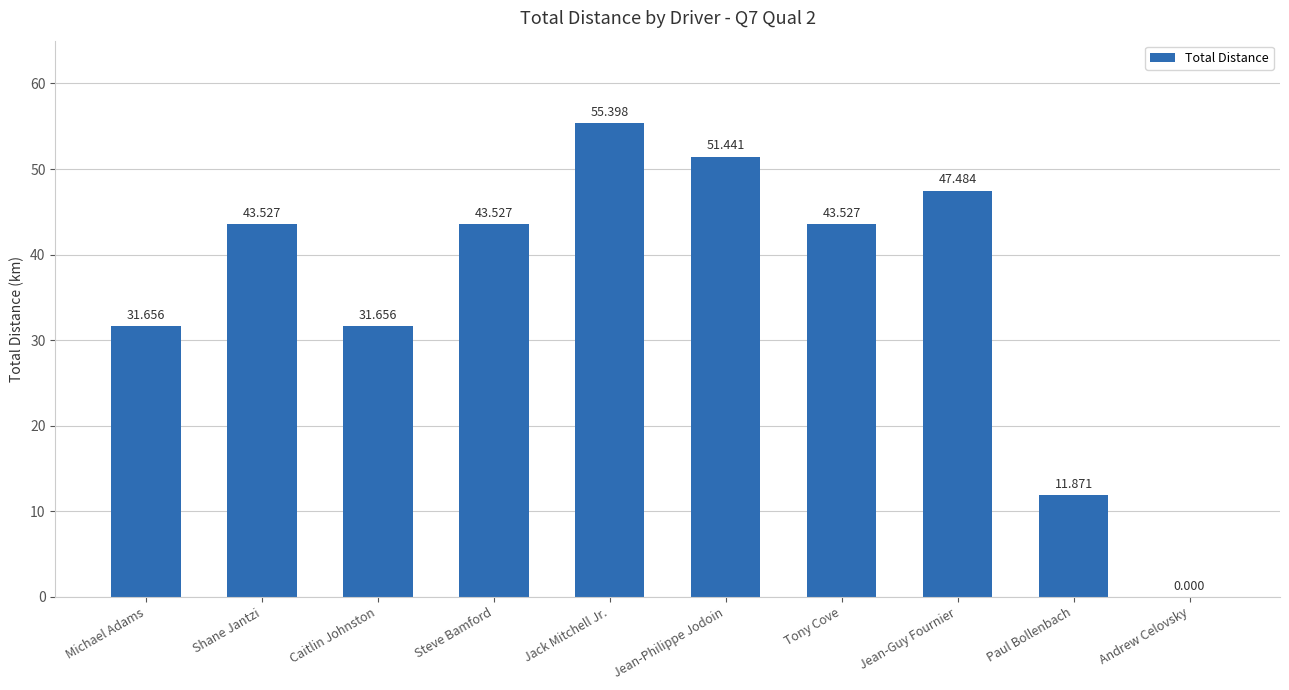

Is it true that the value at Paul Bollenbach is 20.5?

False